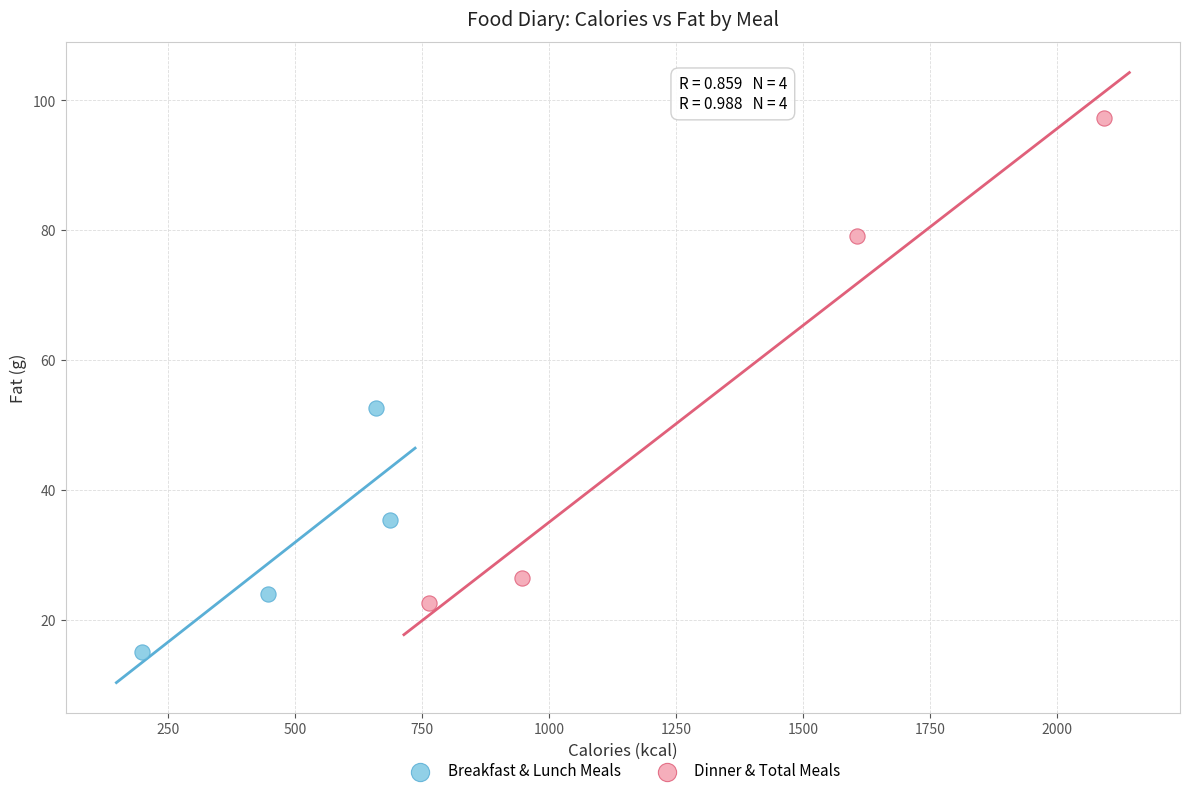

Which series has the largest Y range (max minus min)?

Dinner & Total Meals